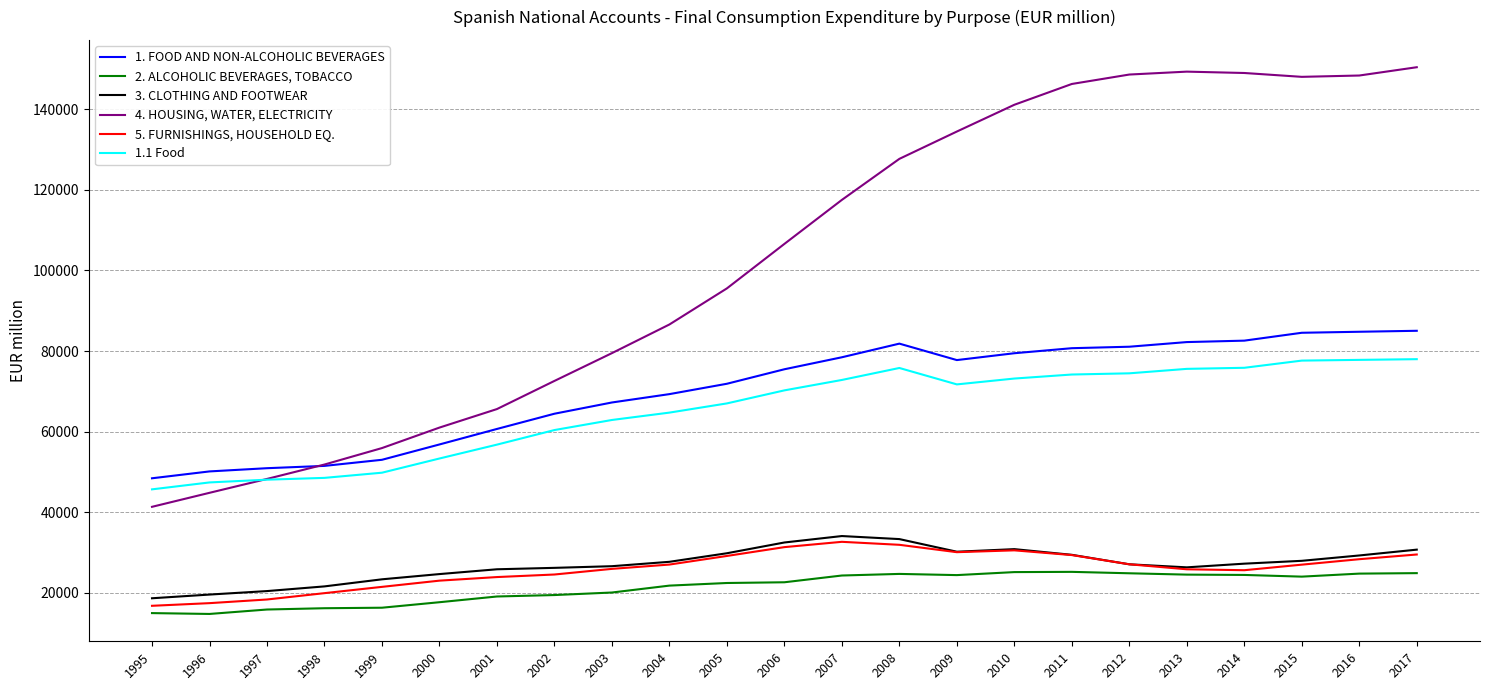

What are all the series names shown in the legend?

1. FOOD AND NON-ALCOHOLIC BEVERAGES, 2. ALCOHOLIC BEVERAGES, TOBACCO, 3. CLOTHING AND FOOTWEAR, 4. HOUSING, WATER, ELECTRICITY, 5. FURNISHINGS, HOUSEHOLD EQ., 1.1 Food